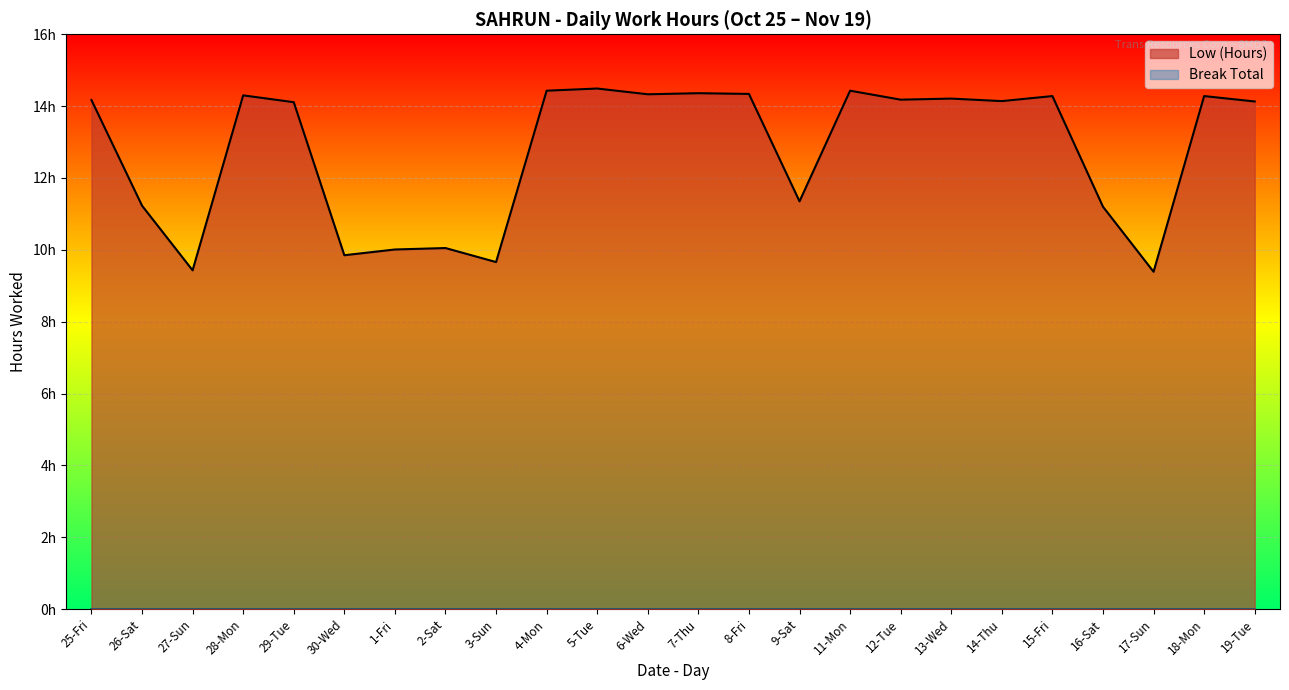

How many values are below 14?

9